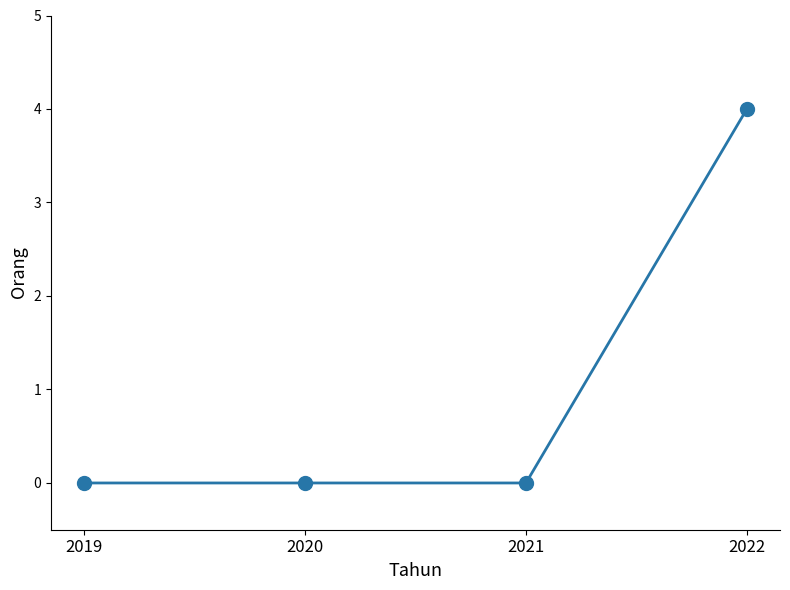

Reading left to right, transcribe all the data shown in this chart.

2019=0	2020=0	2021=0	2022=4